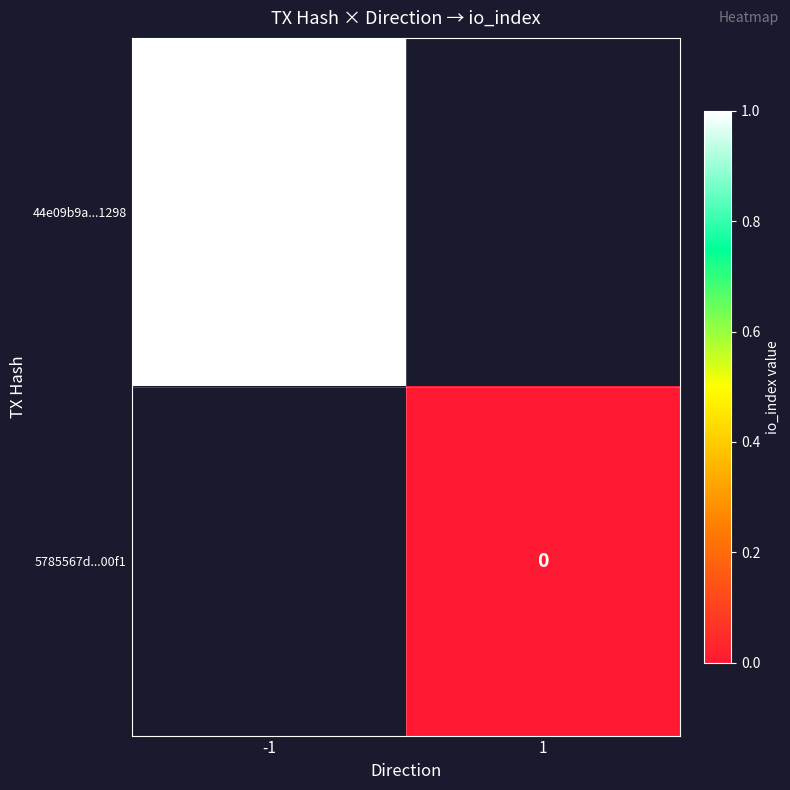

The value of 44e09b9a...1298 at -1 is 2. True or false?

False